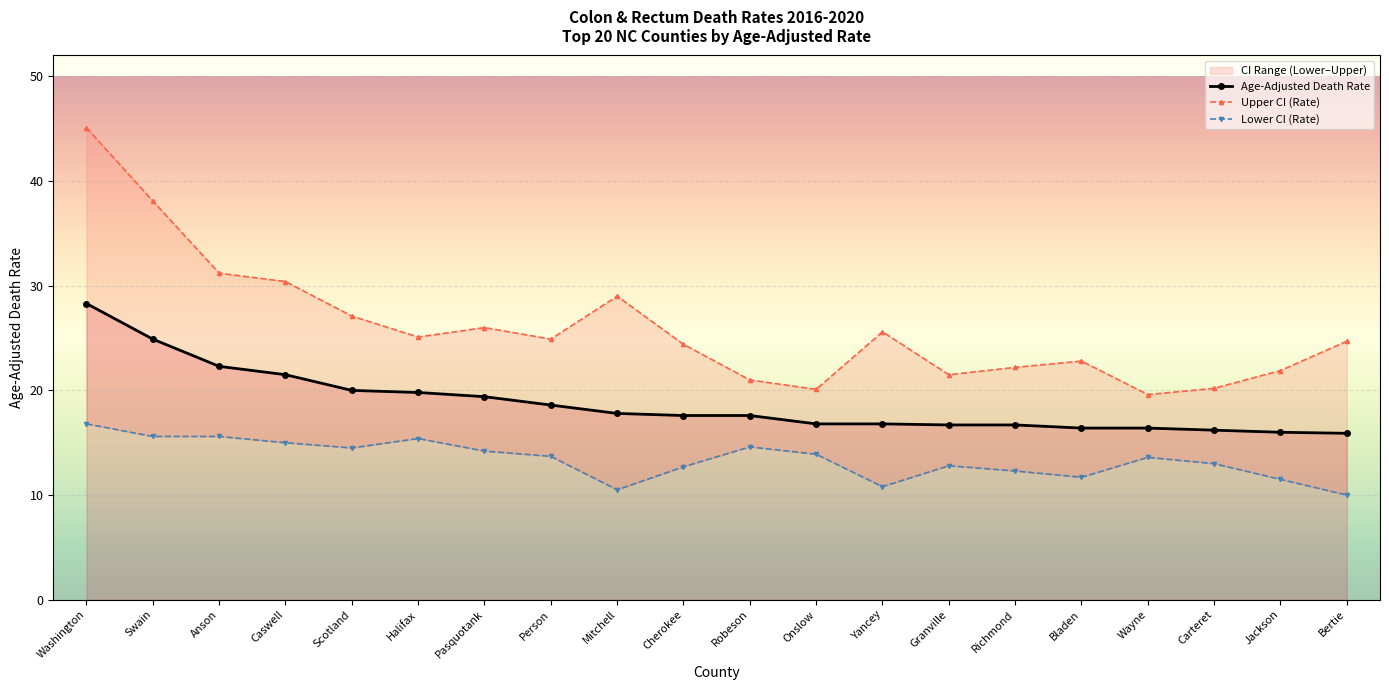

Reading left to right, list all the values displayed in this chart.

Age-Adjusted Death Rate: Washington=28.3	Swain=24.9	Anson=22.3	Caswell=21.5	Scotland=20.0	Halifax=19.8	Pasquotank=19.4	Person=18.6	Mitchell=17.8	Cherokee=17.6	Robeson=17.6	Onslow=16.8	Yancey=16.8	Granville=16.7	Richmond=16.7	Bladen=16.4	Wayne=16.4	Carteret=16.2	Jackson=16.0	Bertie=15.9
Upper CI (Rate): Washington=45.1	Swain=38.1	Anson=31.2	Caswell=30.4	Scotland=27.1	Halifax=25.1	Pasquotank=26.0	Person=24.9	Mitchell=29.0	Cherokee=24.4	Robeson=21.0	Onslow=20.1	Yancey=25.6	Granville=21.5	Richmond=22.2	Bladen=22.8	Wayne=19.6	Carteret=20.2	Jackson=21.9	Bertie=24.7
Lower CI (Rate): Washington=16.8	Swain=15.6	Anson=15.6	Caswell=15.0	Scotland=14.5	Halifax=15.4	Pasquotank=14.2	Person=13.7	Mitchell=10.5	Cherokee=12.7	Robeson=14.6	Onslow=13.9	Yancey=10.8	Granville=12.8	Richmond=12.3	Bladen=11.7	Wayne=13.6	Carteret=13.0	Jackson=11.5	Bertie=10.0